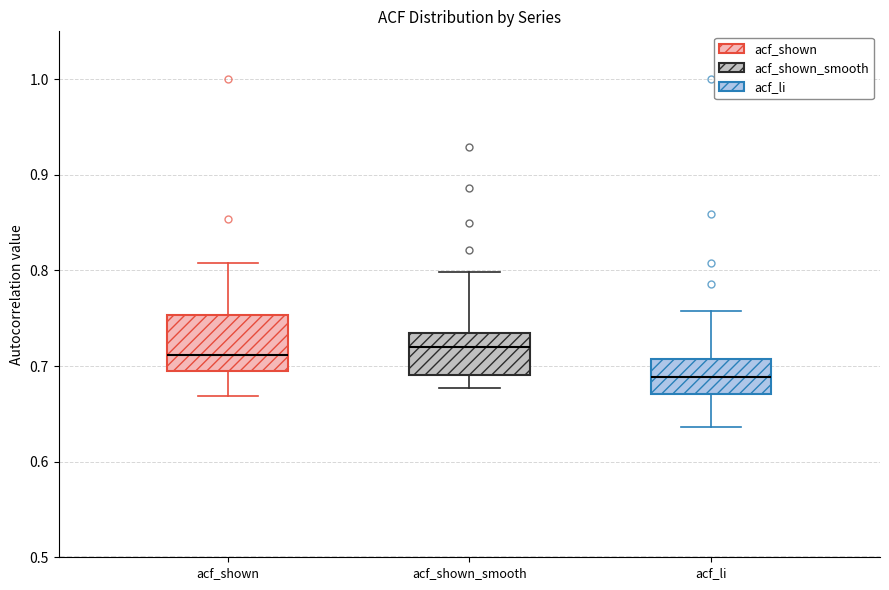

Where does the lower whisker of the box for acf_shown_smooth end on the y-axis? The values are not printed on the chart, so give them approximately, as read against the axis.

0.68